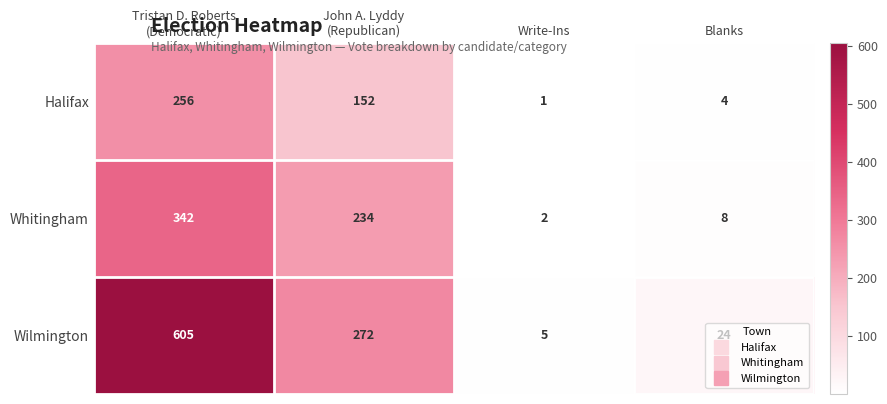

What is the difference between the highest and lowest values at Write-Ins?

4